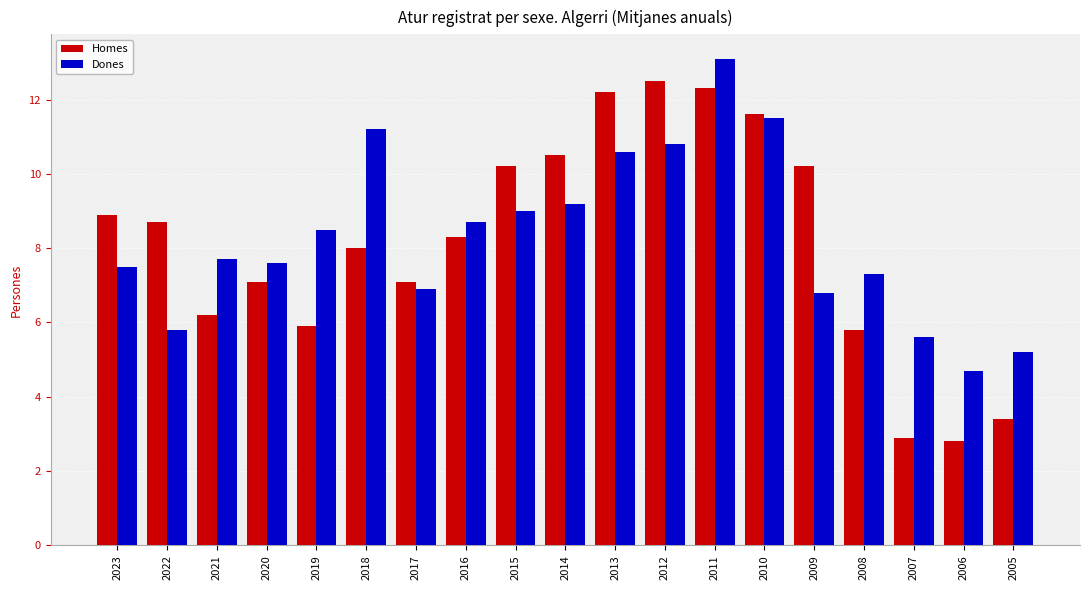

Rank the series by their average value, from highest to lowest.

Dones, Homes